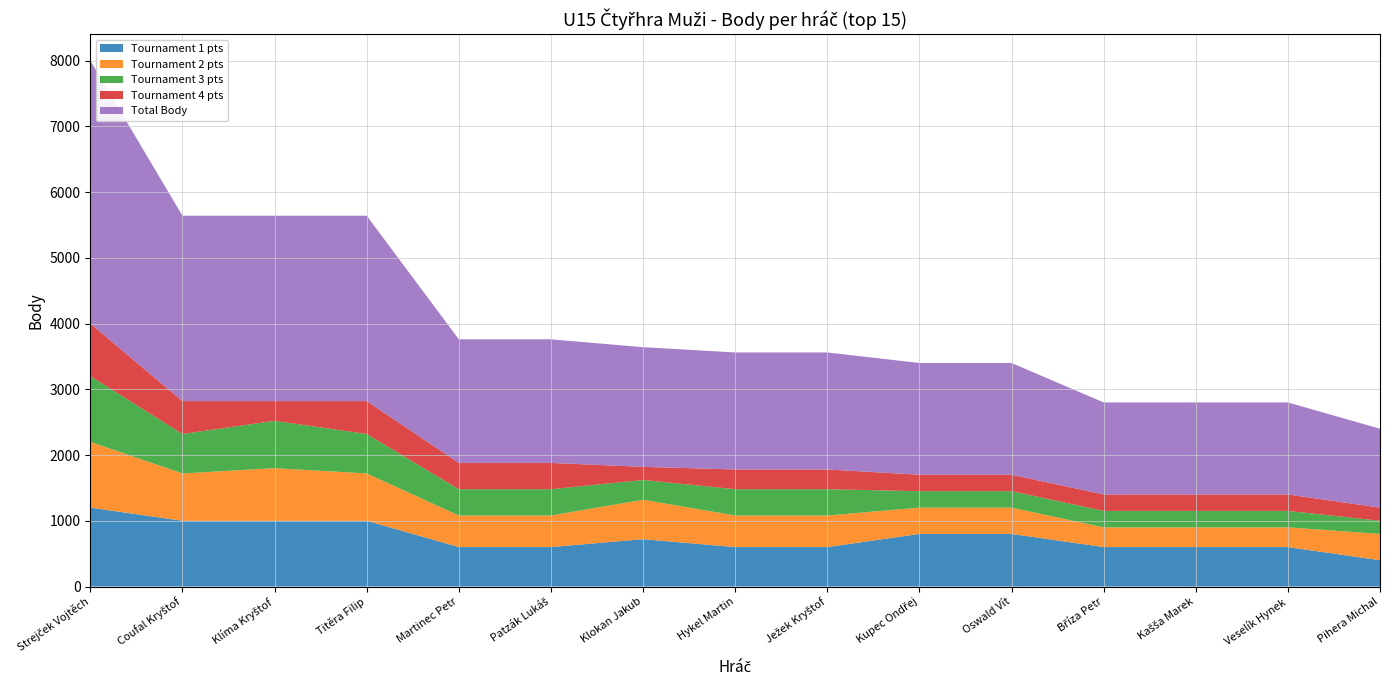

Reading right to left, what are all the values shown in this chart?

Tournament 1 pts: Pihera Michal=400	Veselík Hynek=600	Kašša Marek=600	Bříza Petr=600	Oswald Vít=800	Kupec Ondřej=800	Ježek Kryštof=600	Hykel Martin=600	Klokan Jakub=720	Patzák Lukáš=600	Martinec Petr=600	Titěra Filip=1000	Klíma Kryštof=1000	Coufal Kryštof=1000	Strejček Vojtěch=1200
Tournament 2 pts: Pihera Michal=400	Veselík Hynek=300	Kašša Marek=300	Bříza Petr=300	Oswald Vít=400	Kupec Ondřej=400	Ježek Kryštof=480	Hykel Martin=480	Klokan Jakub=600	Patzák Lukáš=480	Martinec Petr=480	Titěra Filip=720	Klíma Kryštof=800	Coufal Kryštof=720	Strejček Vojtěch=1000
Tournament 3 pts: Pihera Michal=200	Veselík Hynek=250	Kašša Marek=250	Bříza Petr=250	Oswald Vít=250	Kupec Ondřej=250	Ježek Kryštof=400	Hykel Martin=400	Klokan Jakub=300	Patzák Lukáš=400	Martinec Petr=400	Titěra Filip=600	Klíma Kryštof=720	Coufal Kryštof=600	Strejček Vojtěch=1000
Tournament 4 pts: Pihera Michal=200	Veselík Hynek=250	Kašša Marek=250	Bříza Petr=250	Oswald Vít=250	Kupec Ondřej=250	Ježek Kryštof=300	Hykel Martin=300	Klokan Jakub=200	Patzák Lukáš=400	Martinec Petr=400	Titěra Filip=500	Klíma Kryštof=300	Coufal Kryštof=500	Strejček Vojtěch=800
Total Body: Pihera Michal=1200	Veselík Hynek=1400	Kašša Marek=1400	Bříza Petr=1400	Oswald Vít=1700	Kupec Ondřej=1700	Ježek Kryštof=1780	Hykel Martin=1780	Klokan Jakub=1820	Patzák Lukáš=1880	Martinec Petr=1880	Titěra Filip=2820	Klíma Kryštof=2820	Coufal Kryštof=2820	Strejček Vojtěch=4000